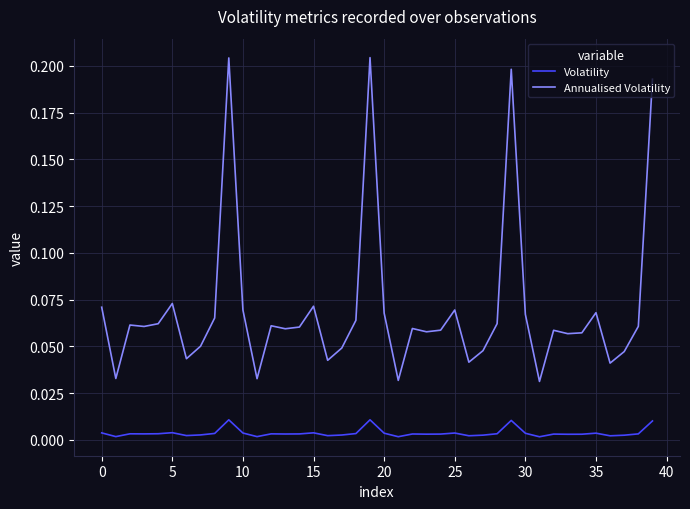

True or false: Annualised Volatility has more than 0 points higher than both neighbors.

True